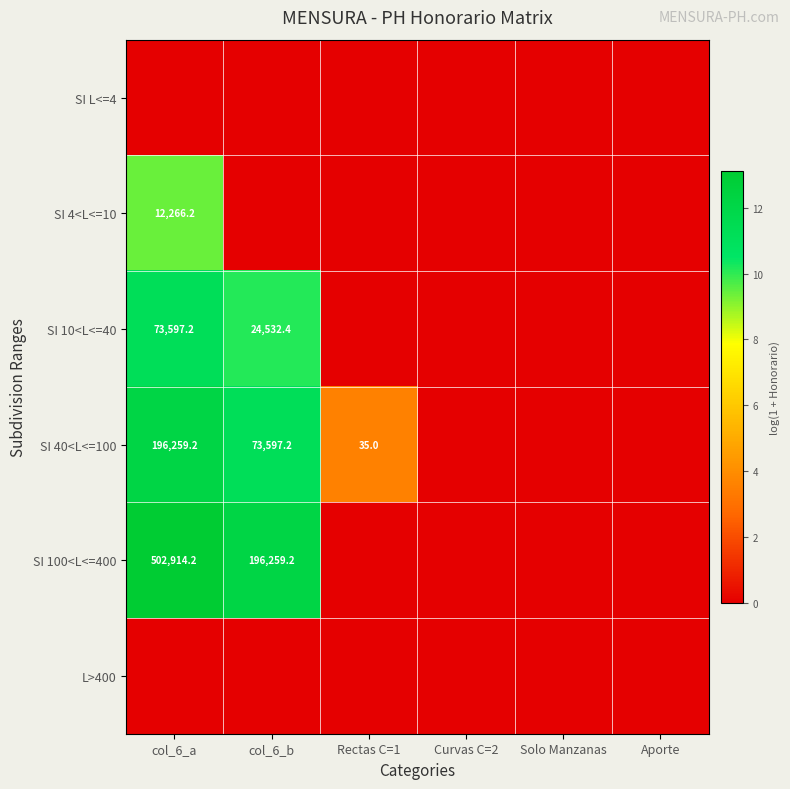

Which series changed the most between col_6_a and Rectas C=1?

SI 100<L<=400